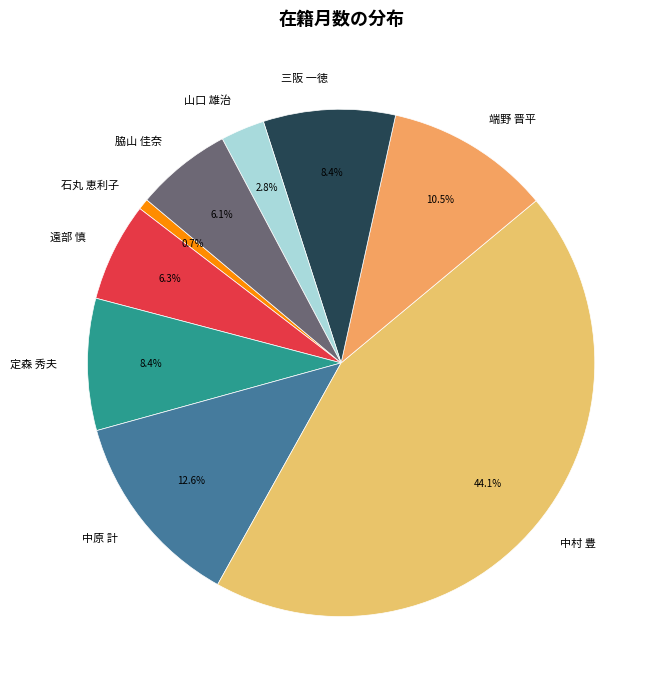

Does any single category account for the majority?

No